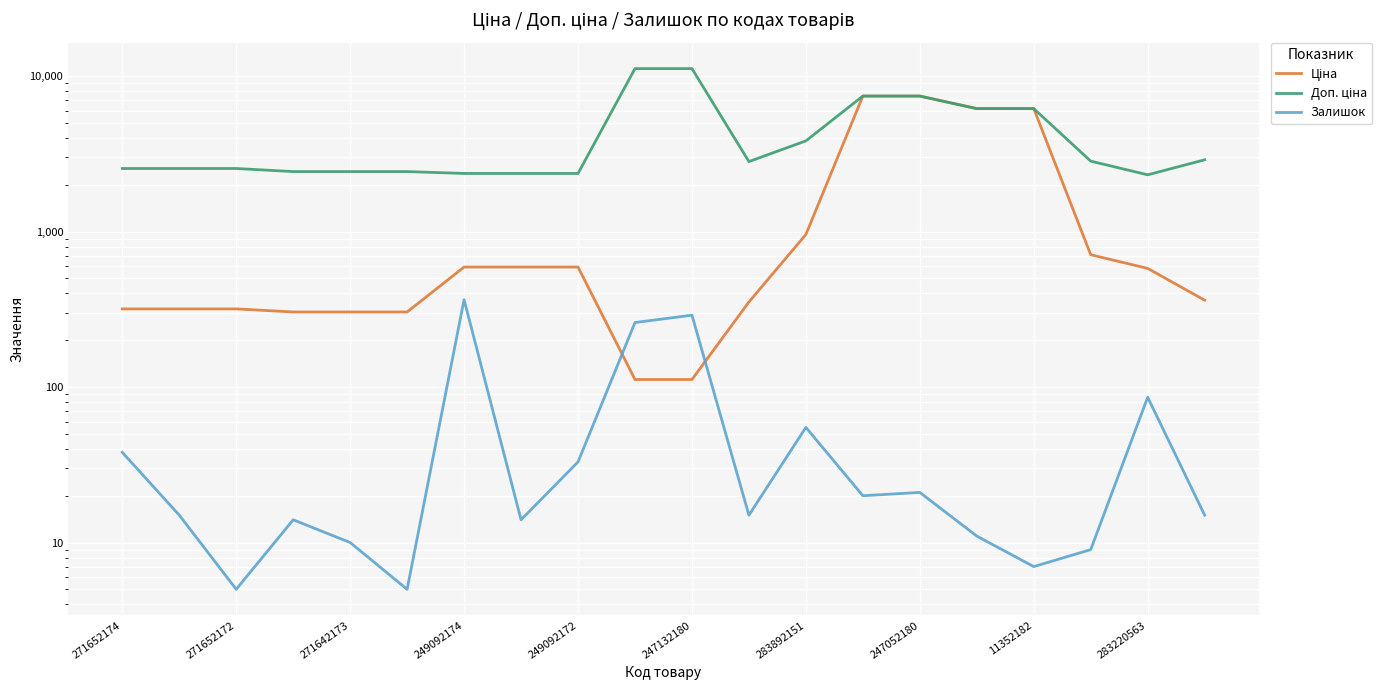

Is it true that Ціна equals 318.3 at 271652172?

True